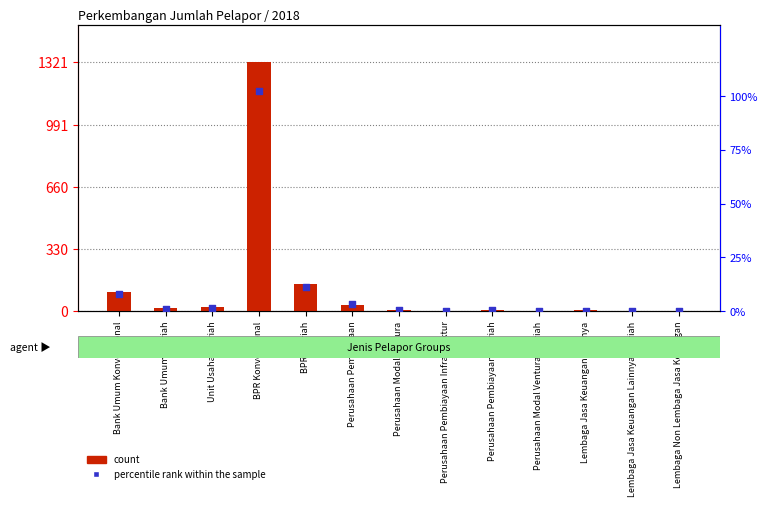

What are all the series names shown in the legend?

count, percentile rank within the sample